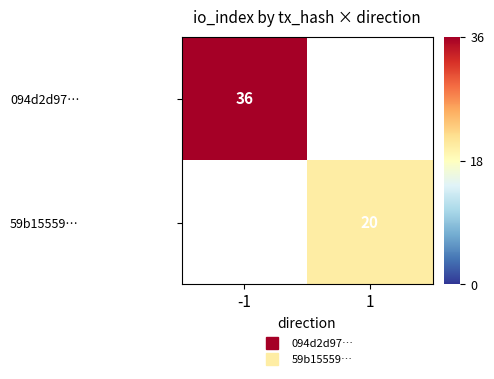

At -1, list the series in order from largest to smallest.

094d2d97…, 59b15559…